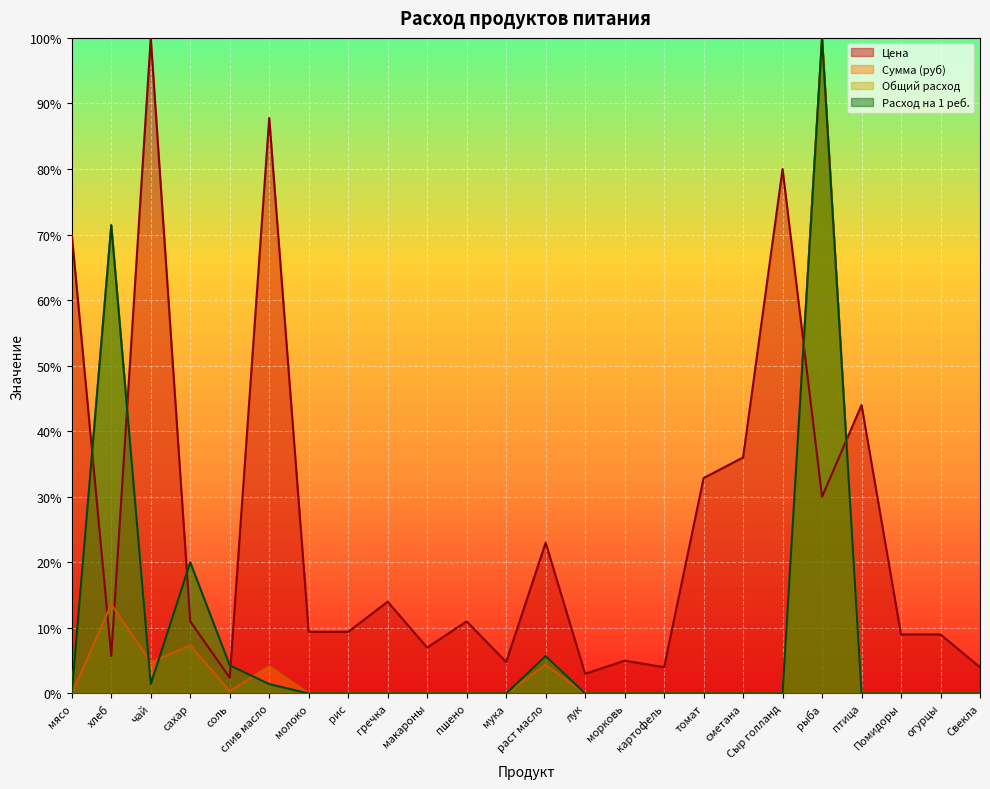

What is the label of the 2nd point from the left?

хлеб